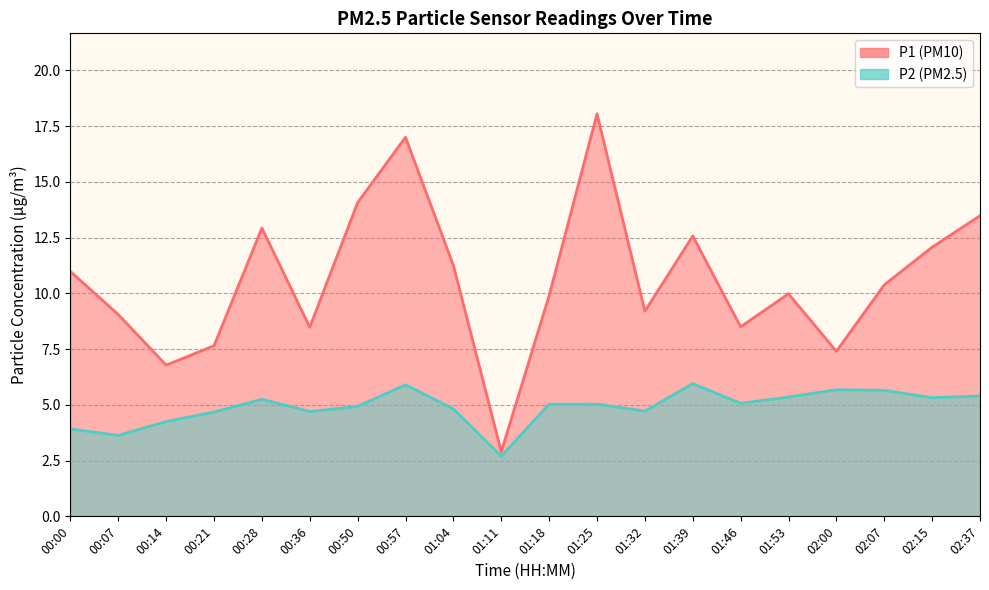

What are all the series names shown in the legend?

P1, P2